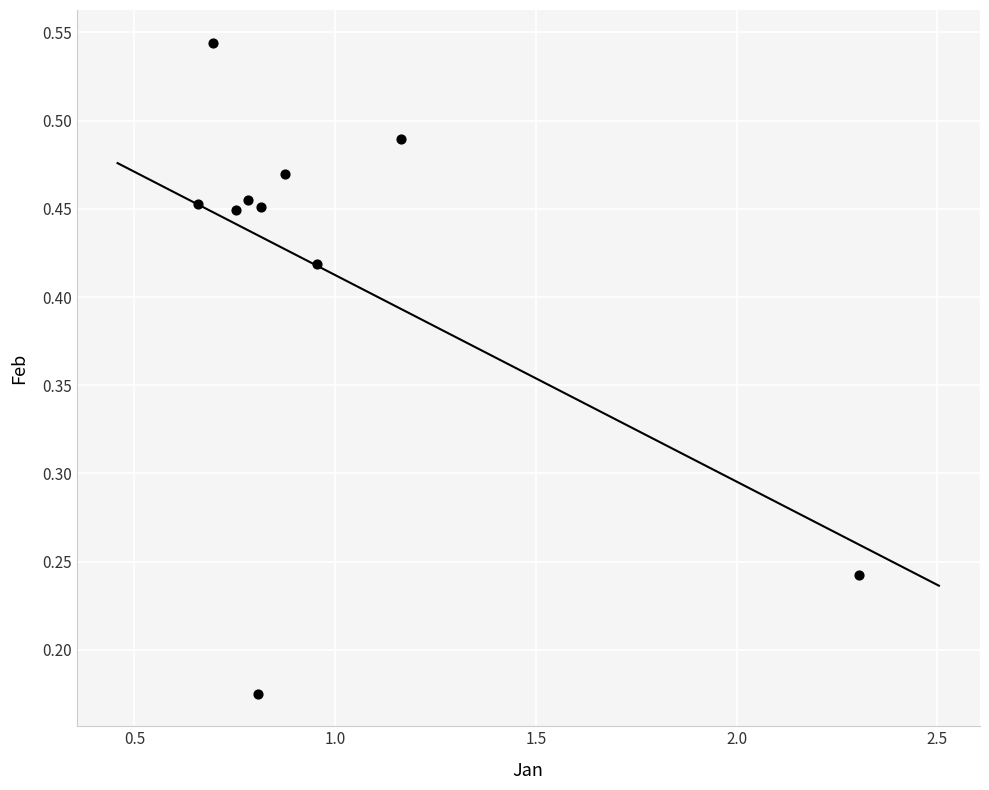

What is the average X value?

1.0